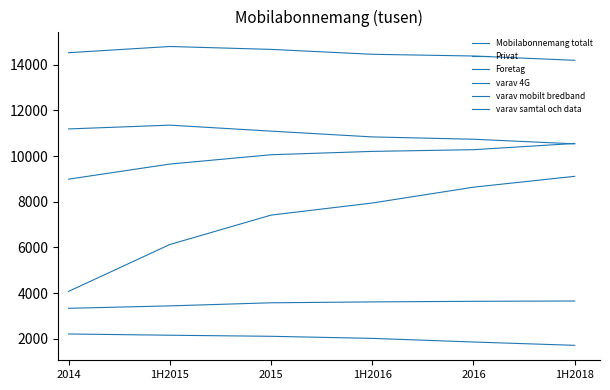

True or false: varav samtal och data has a value of 10551.9 at 1H2018.

True